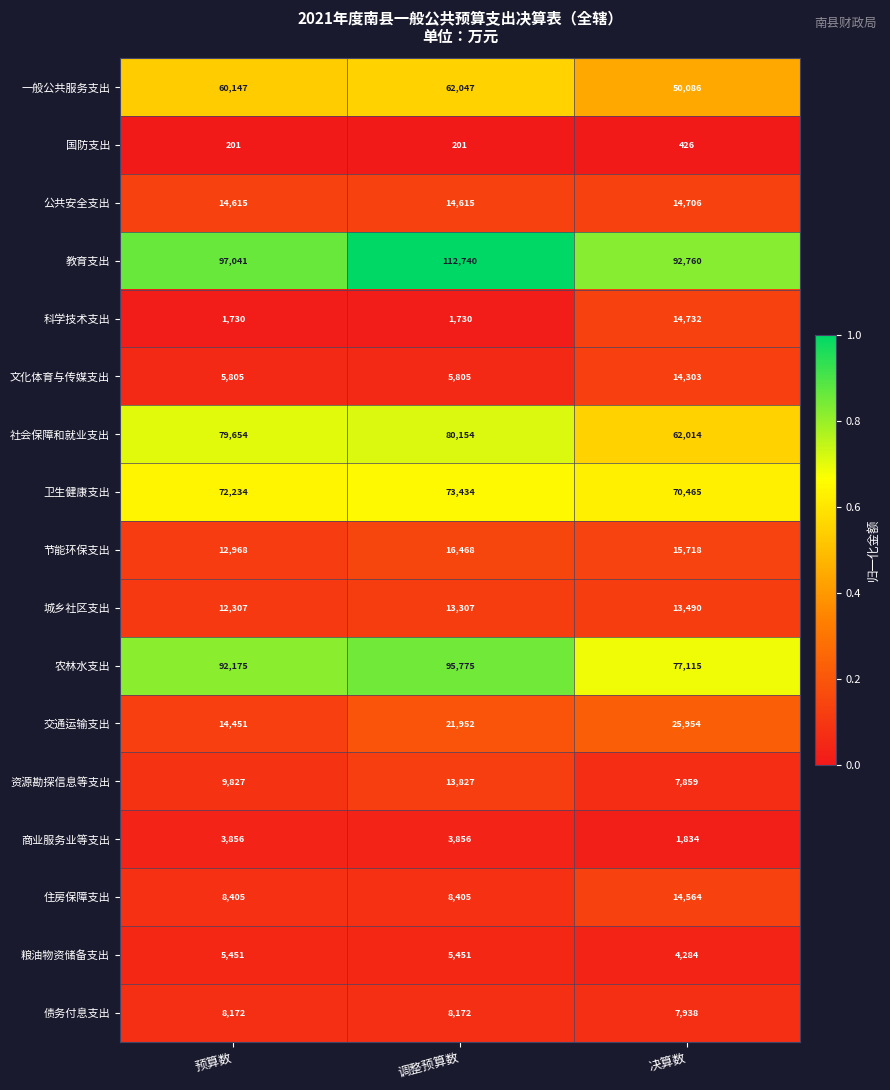

Which series changed the most between 预算数 and 决算数?

社会保障和就业支出